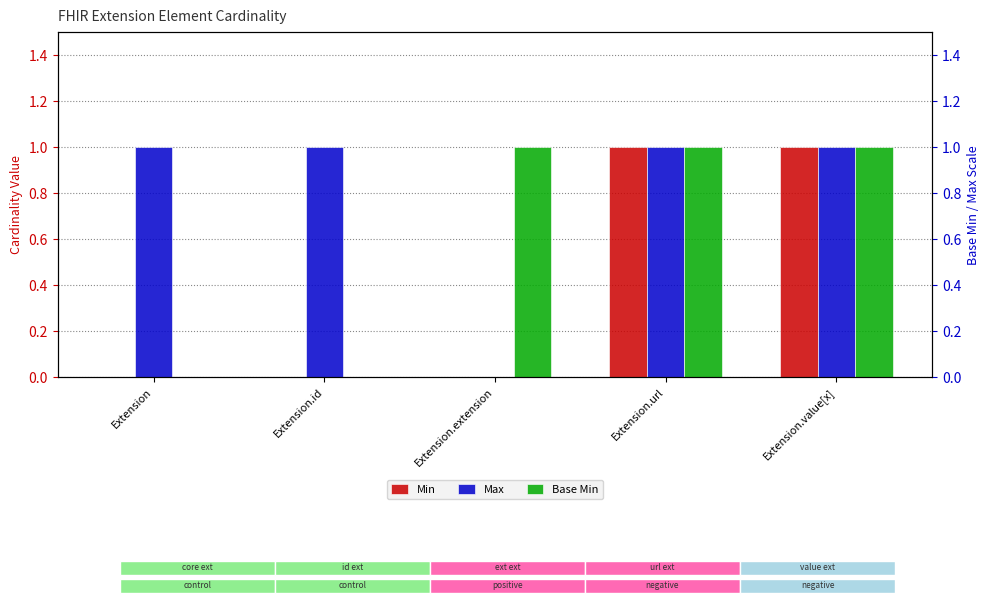

What is the average value of the Max series?

1